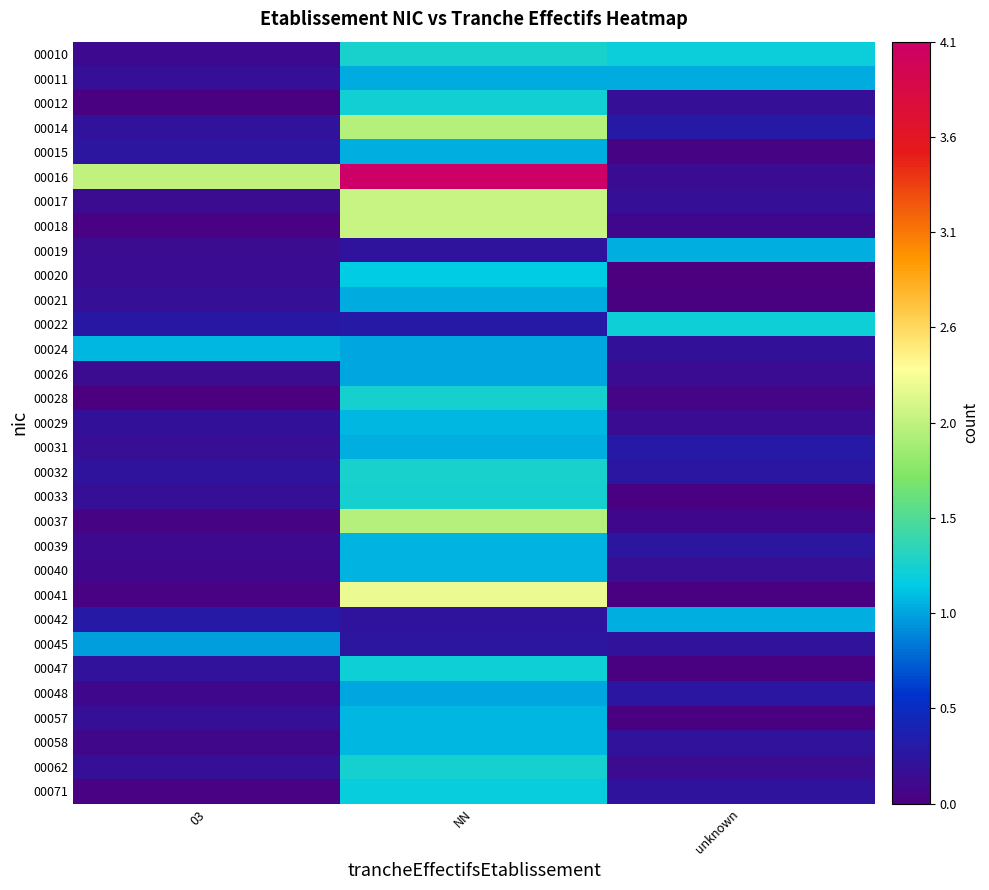

Which category has the highest value across all series?

NN